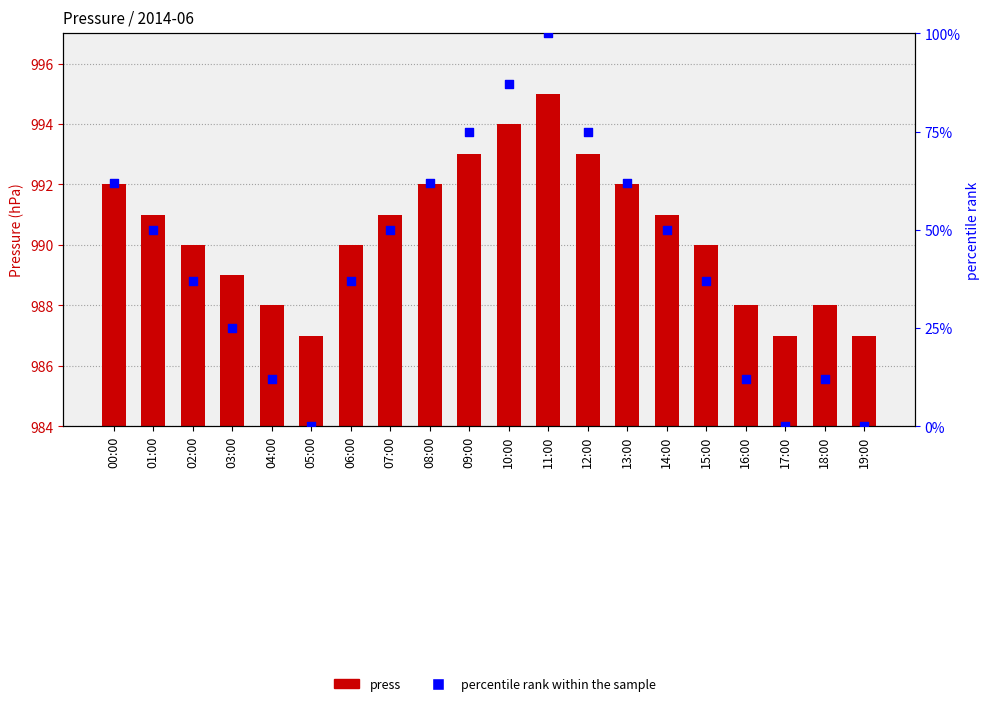

Which series reaches the minimum Y coordinate?

percentile rank within the sample